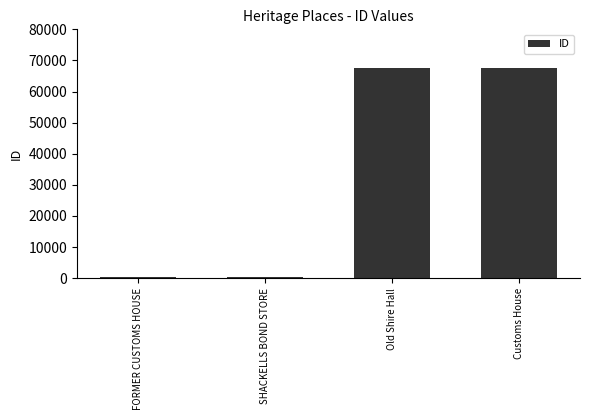

What is the change in value from SHACKELLS BOND STORE to Customs House?

+67183